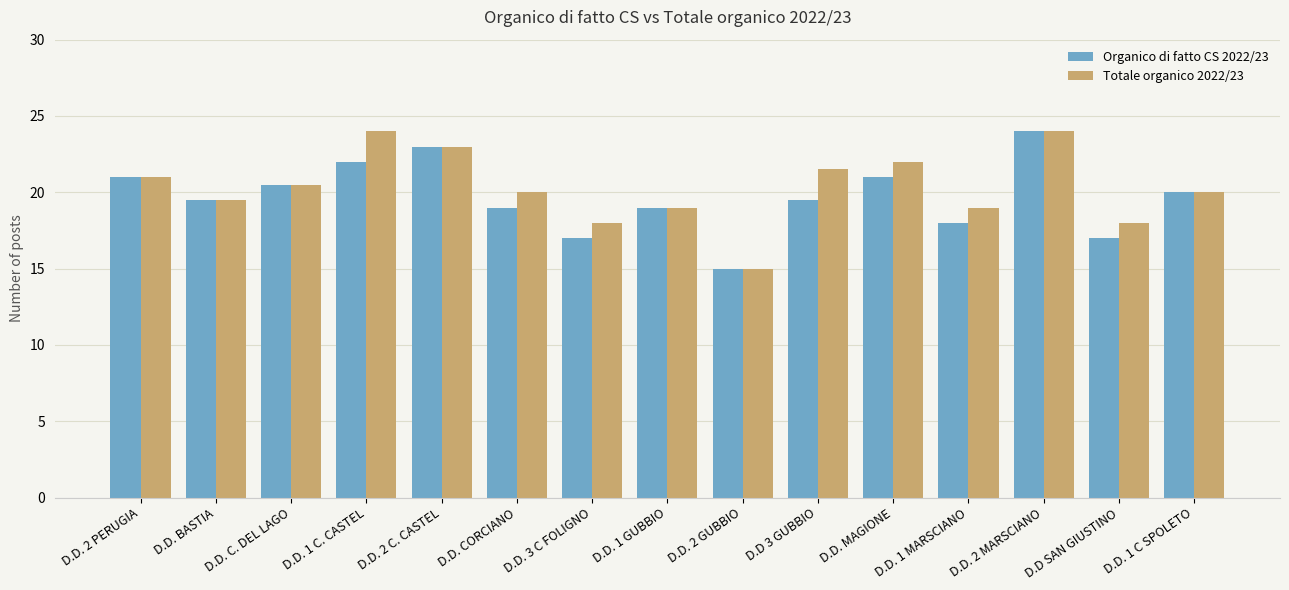

Reading left to right, what are all the values shown in this chart?

Organico di fatto CS 2022/23: 21.0	19.5	20.5	22.0	23.0	19.0	17.0	19.0	15.0	19.5	21.0	18.0	24.0	17.0	20.0
Totale organico 2022/23: 21.0	19.5	20.5	24.0	23.0	20.0	18.0	19.0	15.0	21.5	22.0	19.0	24.0	18.0	20.0